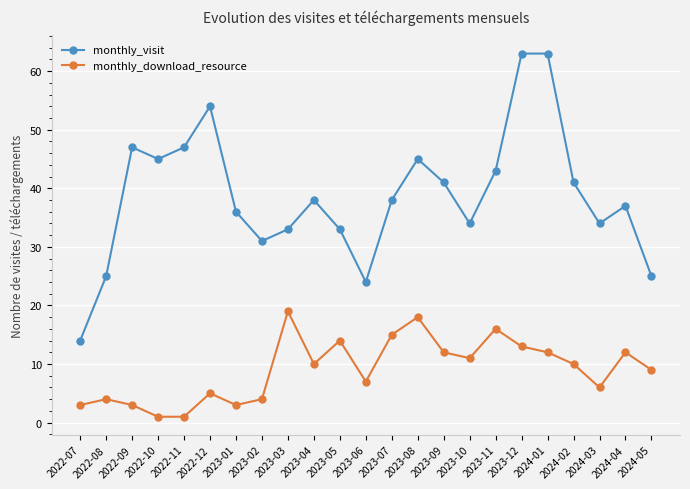

Which series has the widest spread of values?

monthly_visit